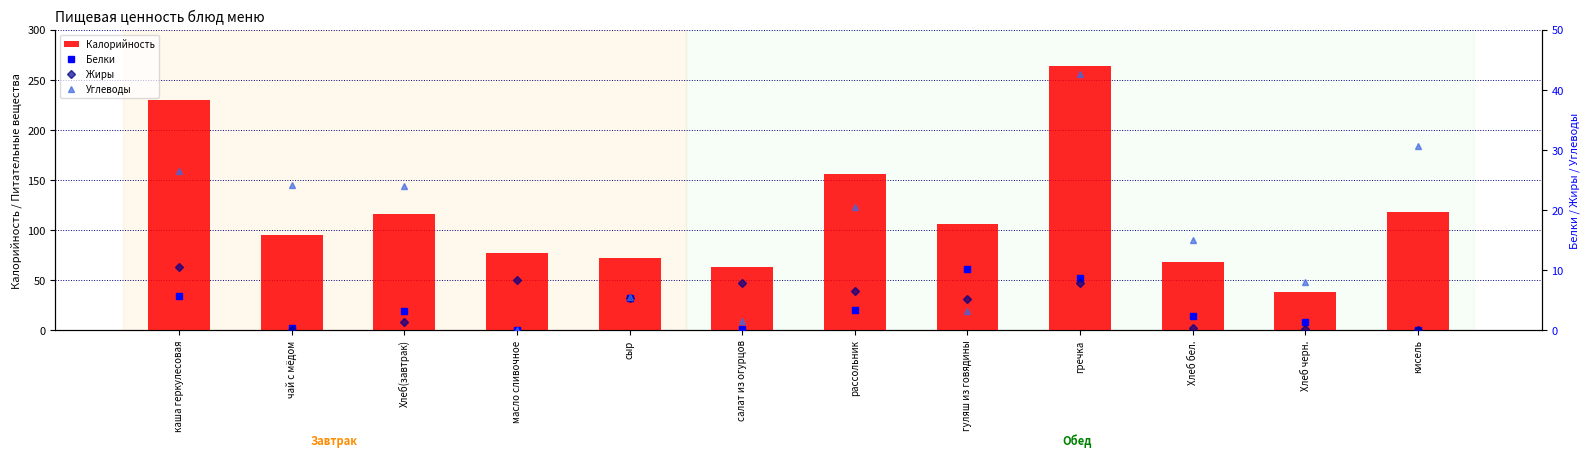

How many groups of bars are there?

12